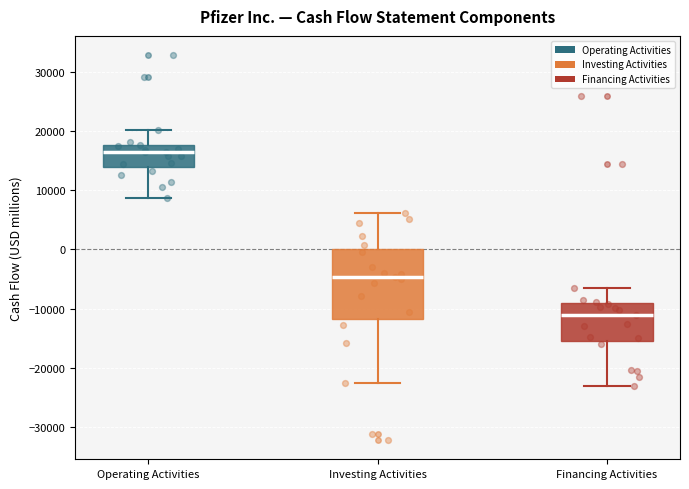

Reading left to right, read every box against the y-axis: the position of its median line, the range the box covers, and the ends of its whiskers. The values are not printed on the chart, so give them approximately, as read against the axis.

Operating Activities: median 16000, box 14000 to 18000, whiskers 9000 to 20000
Investing Activities: median -5000, box -12000 to 0, whiskers -23000 to 6000
Financing Activities: median -11000, box -15000 to -9000, whiskers -23000 to -7000